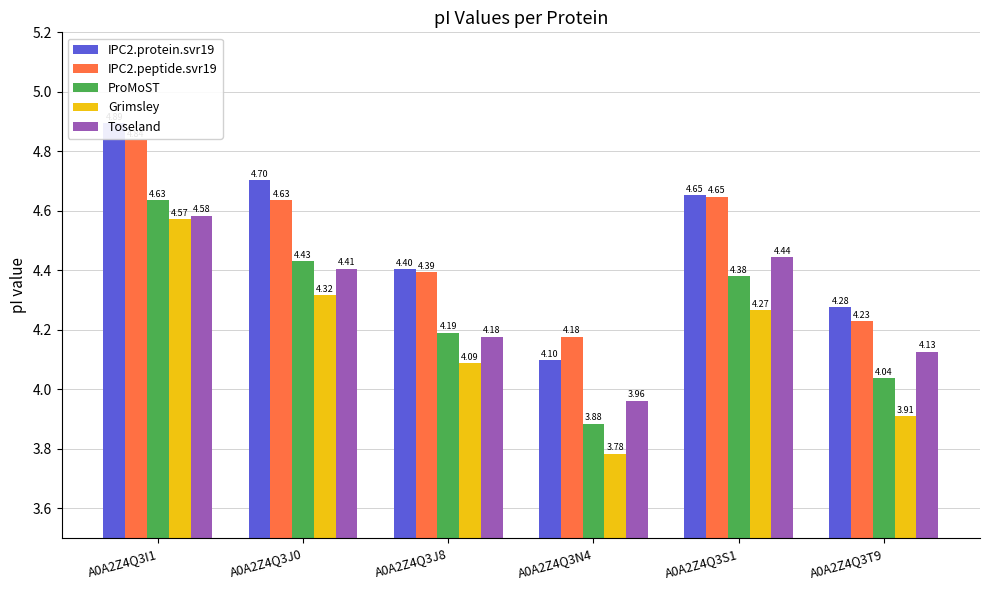

What is the label of the 4th bar from the right?

A0A2Z4Q3J8